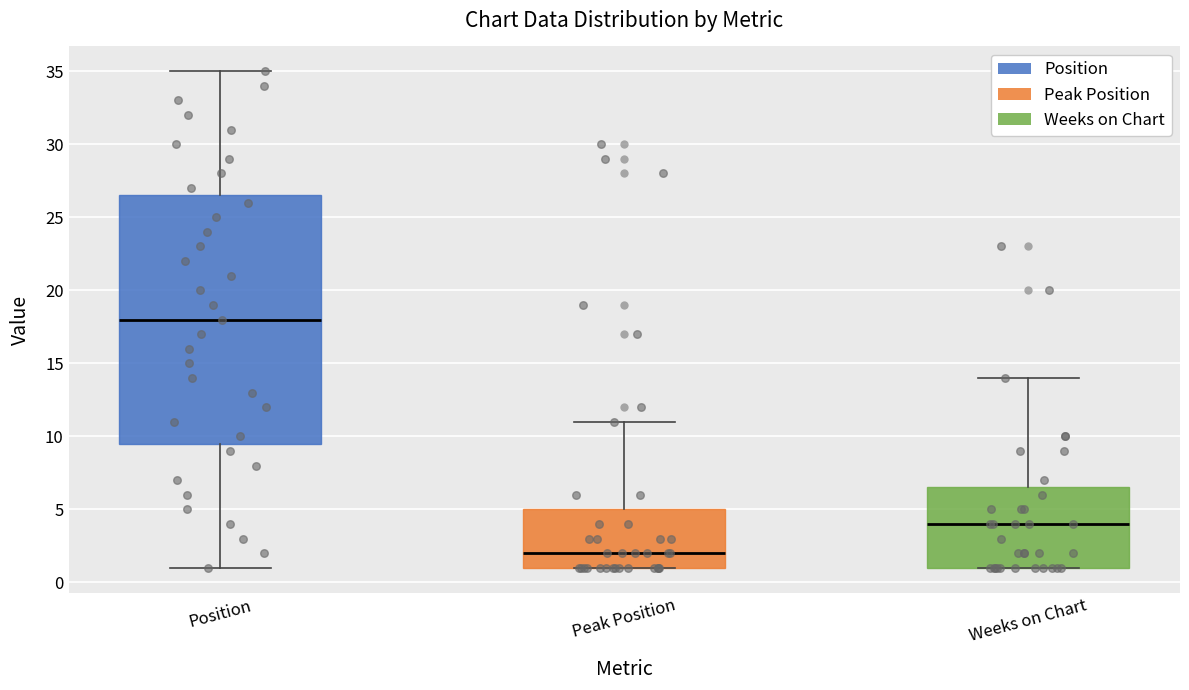

Reading left to right, transcribe this box plot: for each box, give where its median line is, the range the box spans, and where its two whiskers end, as read against the y-axis. The values are not printed on the chart, so give them approximately, as read against the axis.

Position: median 18.0, box 9.5 to 26.5, whiskers 1.0 to 35.0
Peak Position: median 2.0, box 1.0 to 5.0, whiskers 1.0 to 11.0
Weeks on Chart: median 4.0, box 1.0 to 6.5, whiskers 1.0 to 14.0